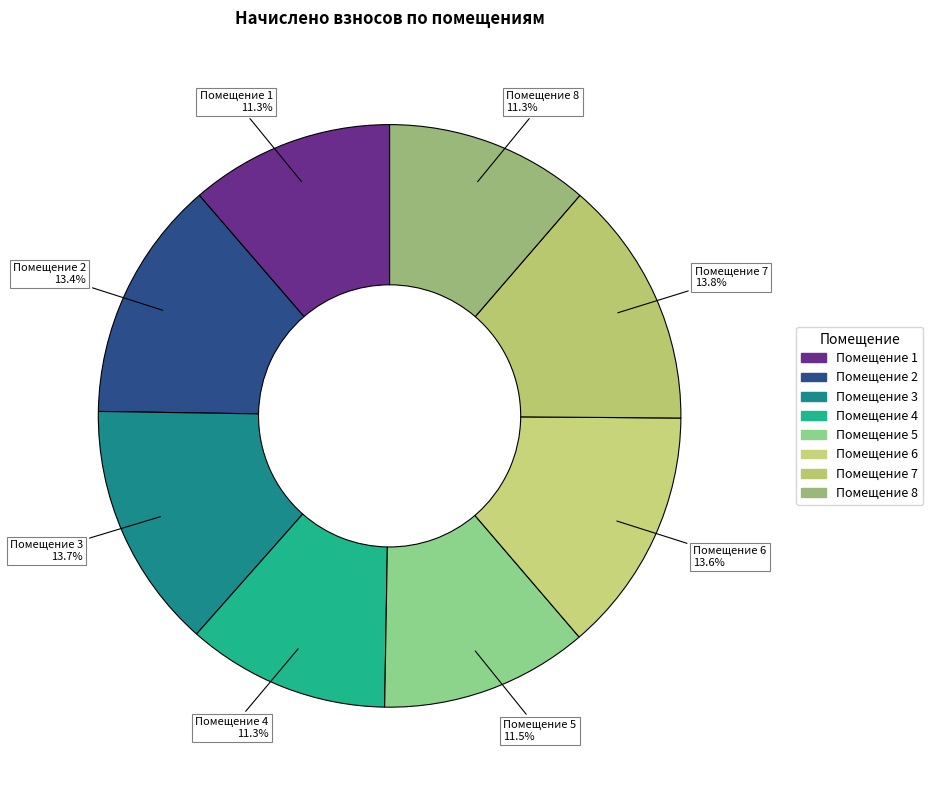

How many segments does this pie chart have?

8